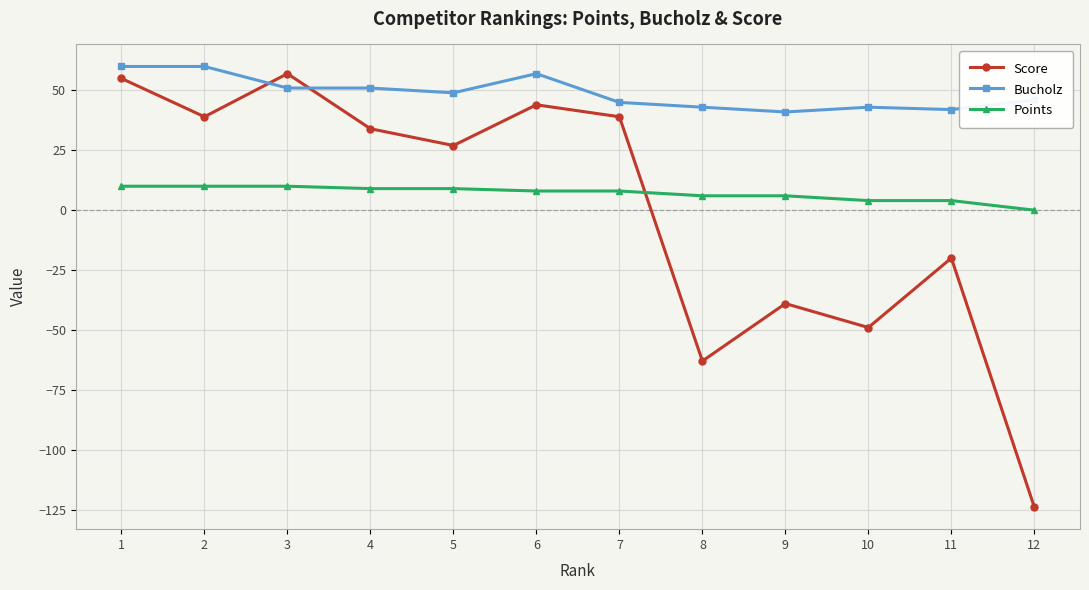

The value of Bucholz at 8 is 43. True or false?

True